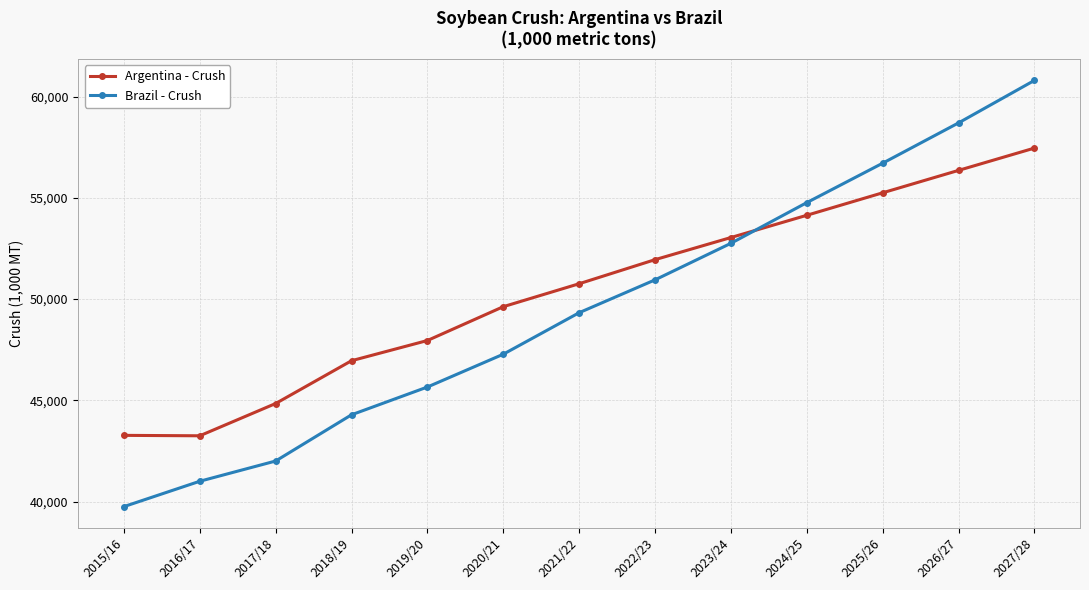

True or false: Brazil - Crush has more than 1 points higher than both neighbors.

False